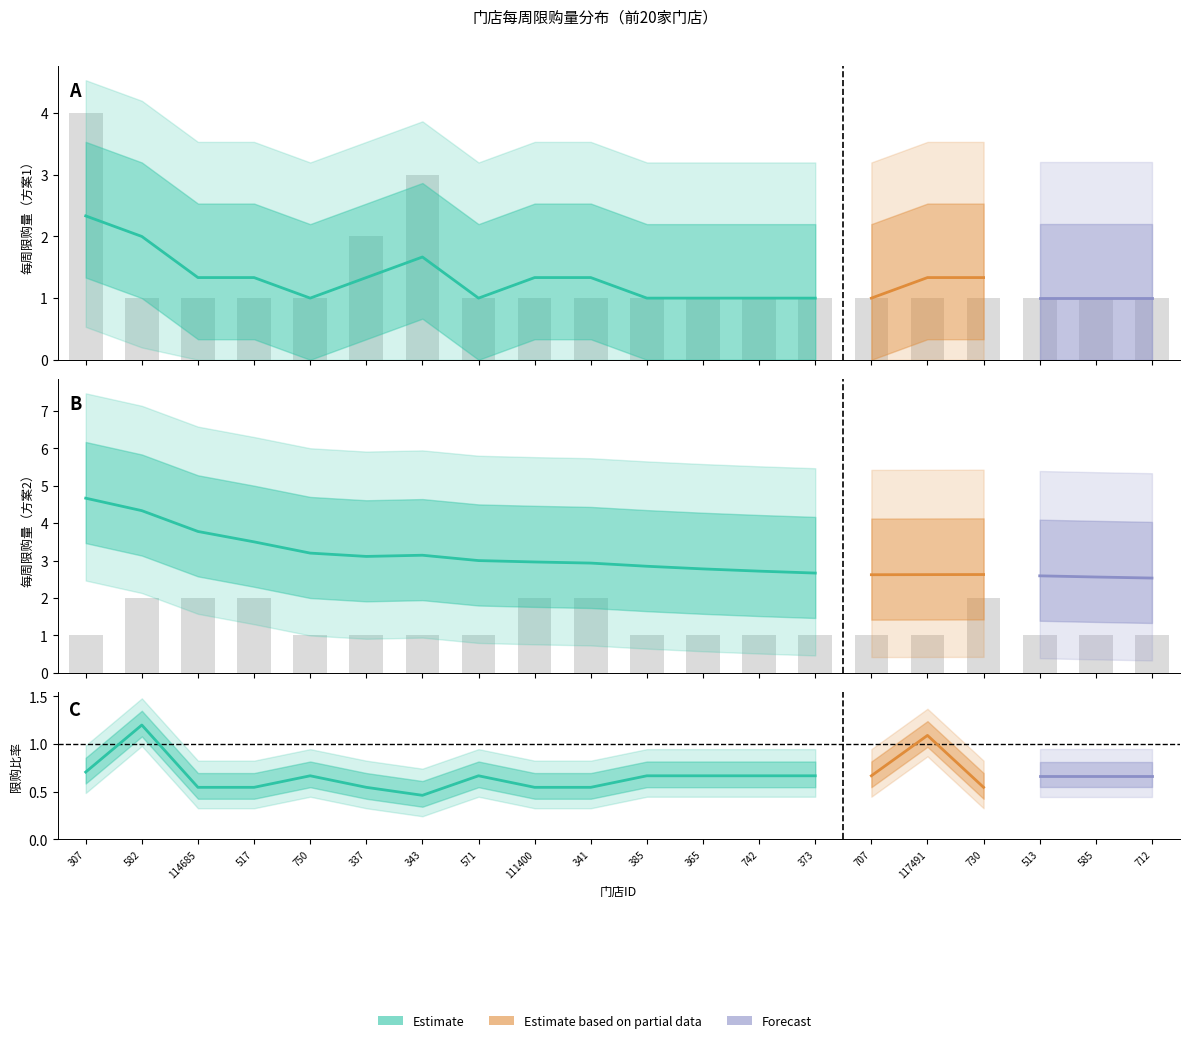

At 111400, list the series in order from largest to smallest.

限购量2, 限购量1